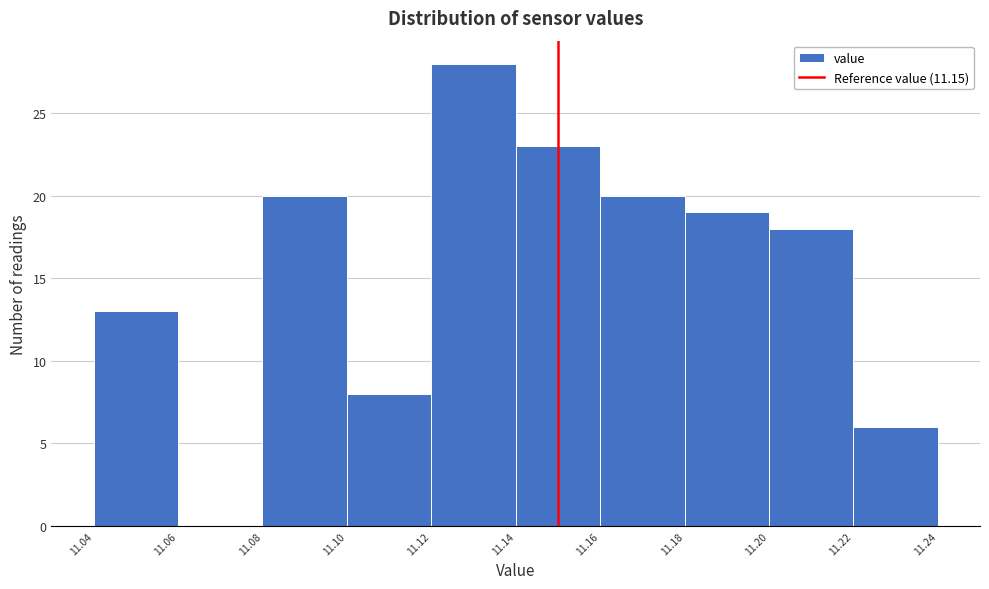

Reading left to right, list every bar in this chart as the range it spans on the x-axis followed by its height. The values are not printed on the chart, so give them approximately, as read against the axis.

11.04 to 11.06: 13
11.06 to 11.08: 0
11.08 to 11.10: 20
11.10 to 11.12: 8
11.12 to 11.14: 28
11.14 to 11.16: 23
11.16 to 11.18: 20
11.18 to 11.20: 19
11.20 to 11.22: 18
11.22 to 11.24: 6